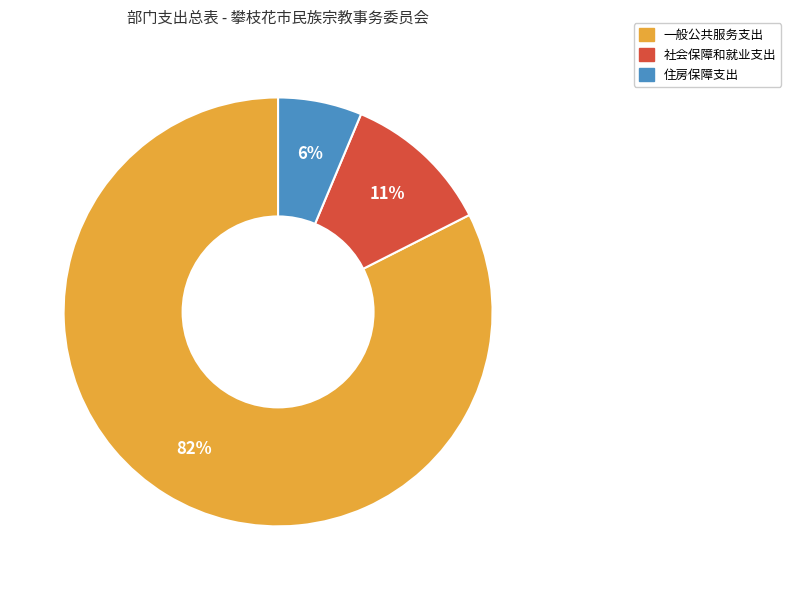

Between 社会保障和就业支出 and 住房保障支出, which is larger?

社会保障和就业支出